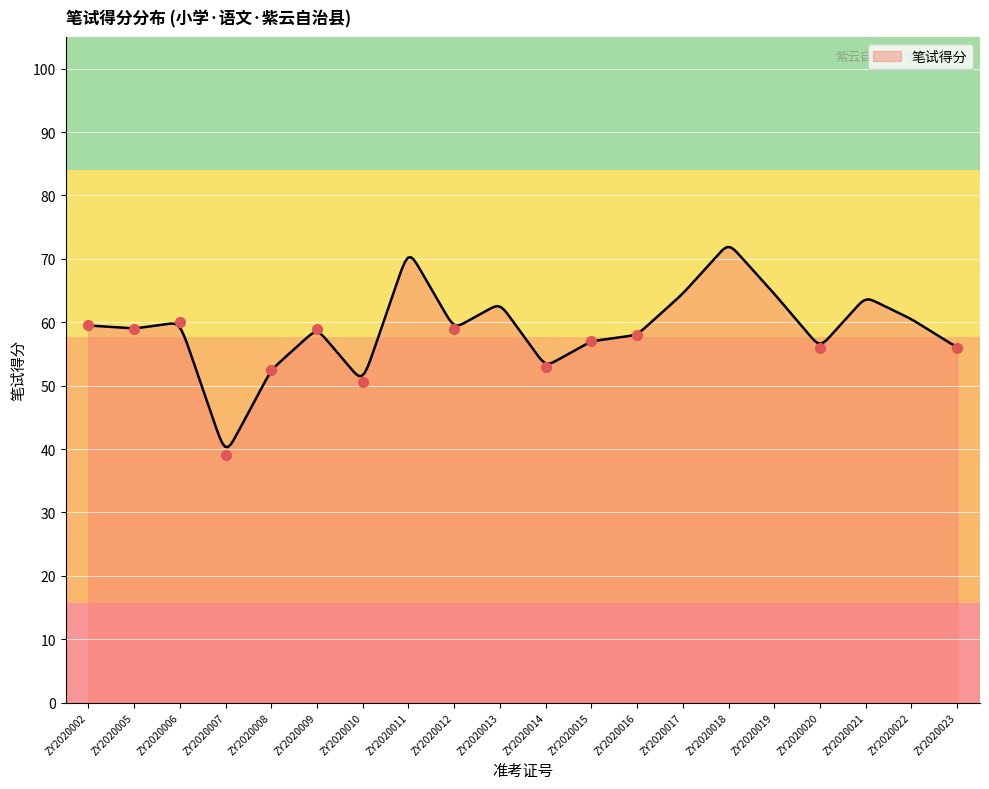

What is the value of the 16th point from the left?

64.5